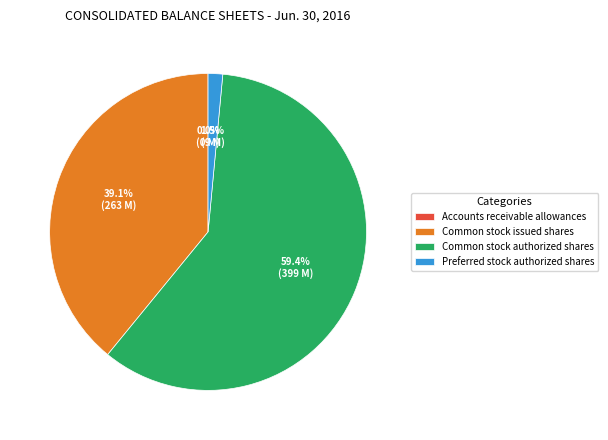

Does Common stock authorized shares represent more than half of the total?

Yes